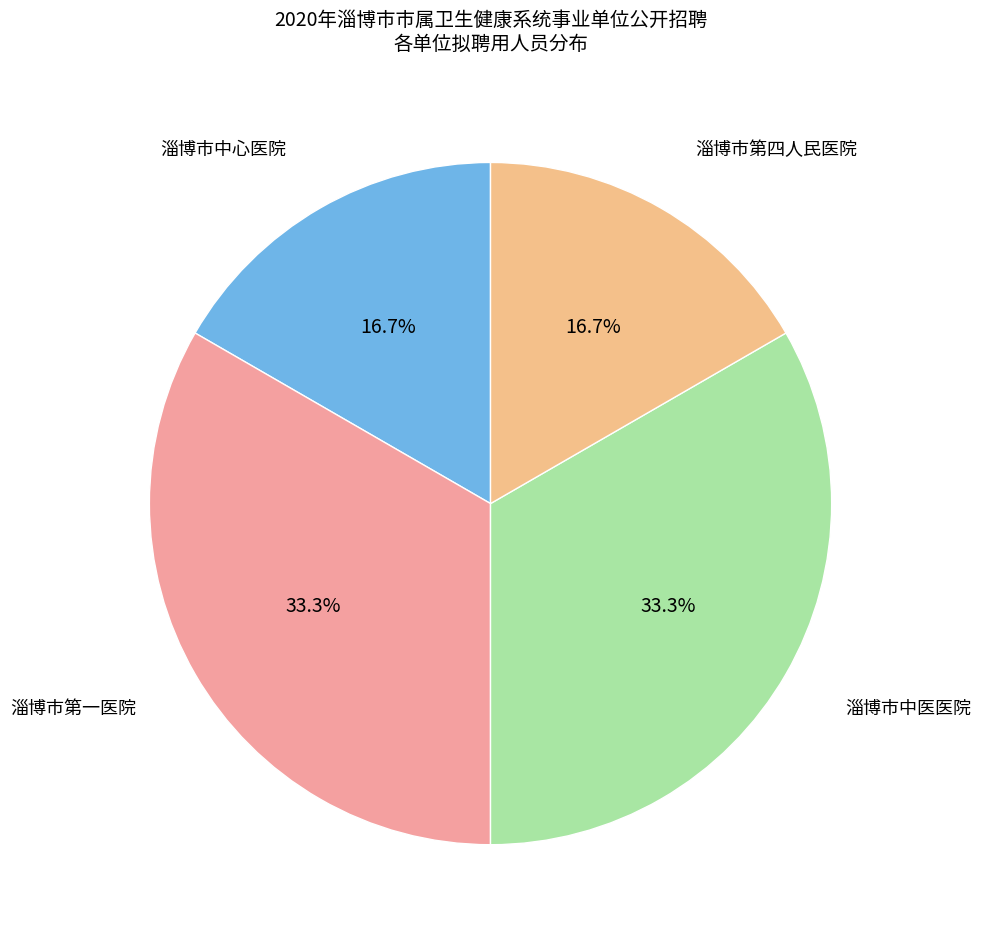

Which slice is the smallest?

淄博市中心医院